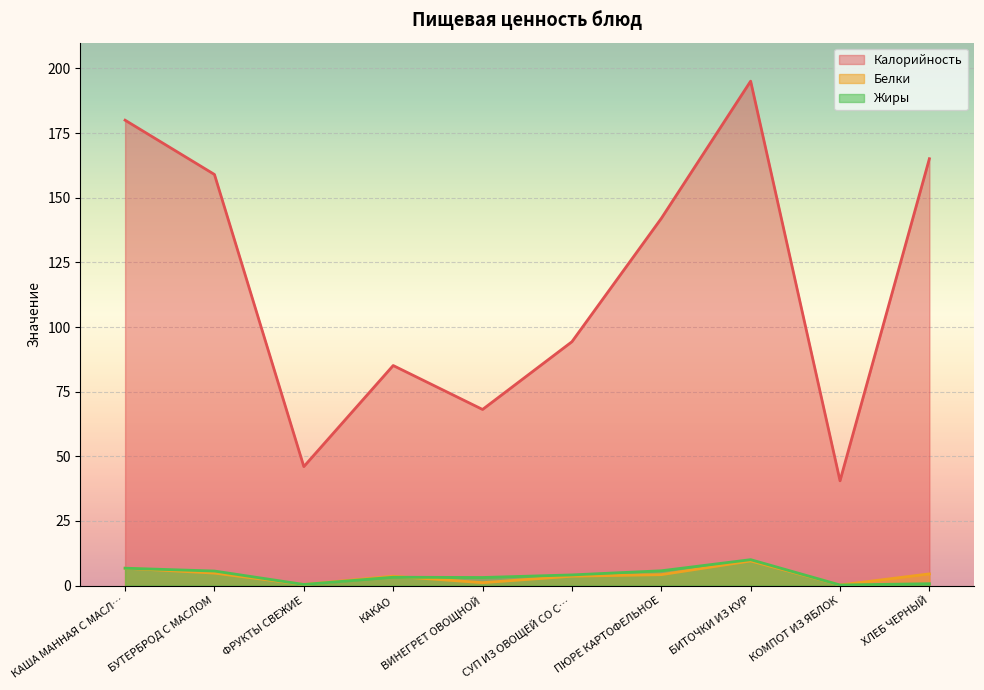

What position from the left is БИТОЧКИ ИЗ КУР?

8